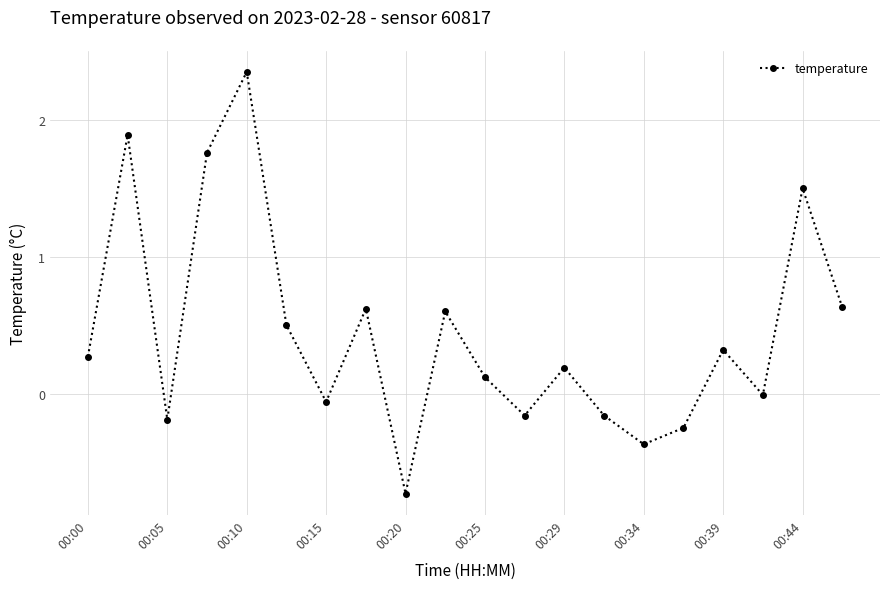

How many points are lower than both their immediate neighbors (excluding endpoints)?

6